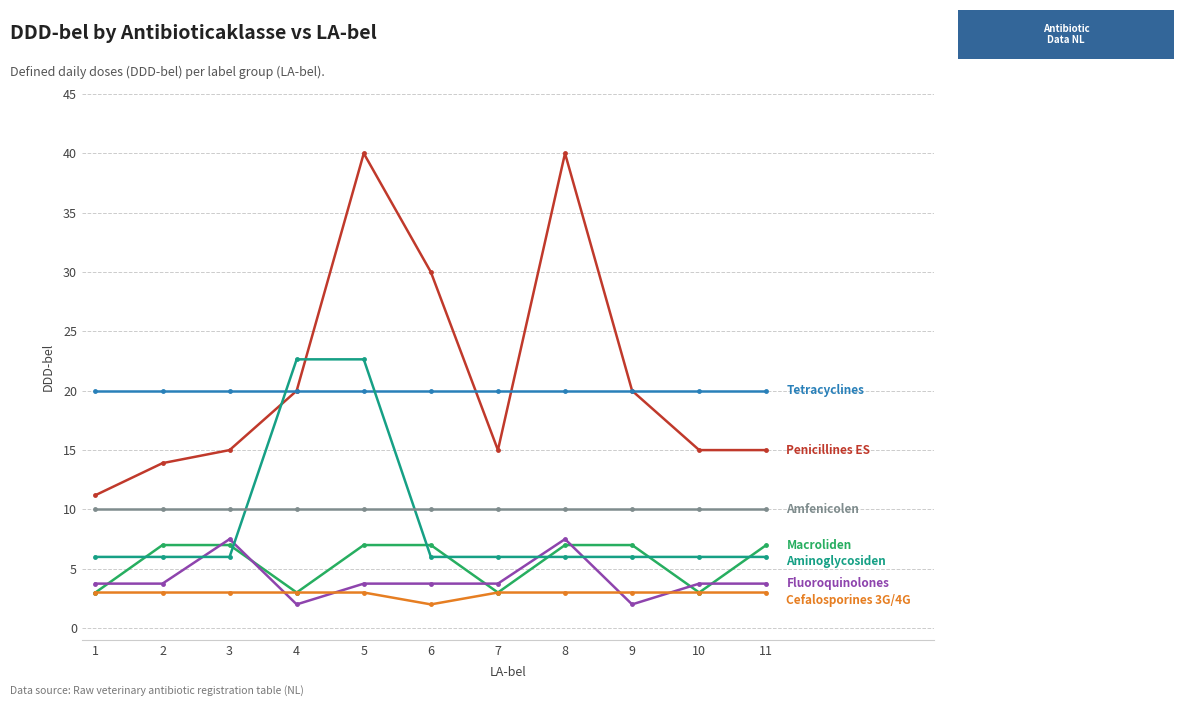

How many series are shown in this chart?

7